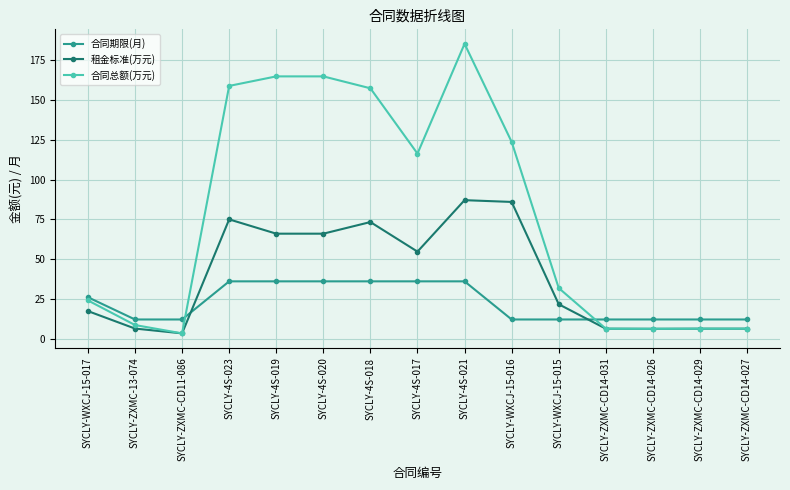

How many categories are shown in the chart?

15